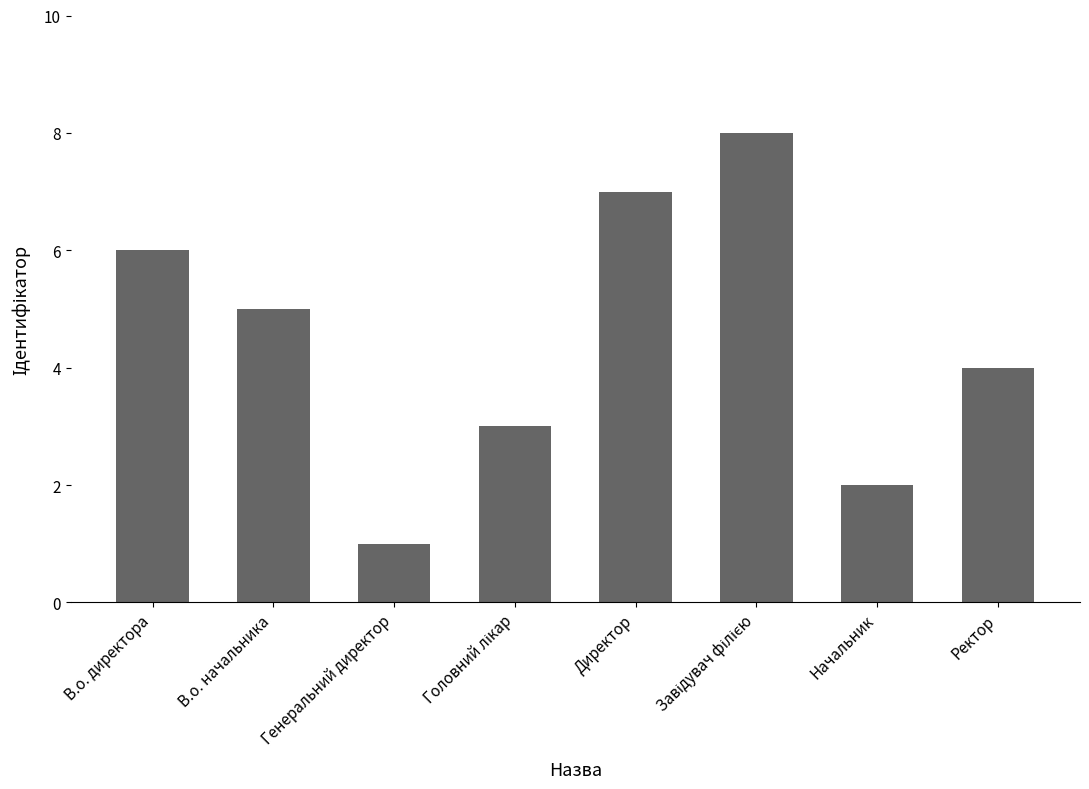

What is the ratio of the value at Директор to the value at В.о. директора?

1.2